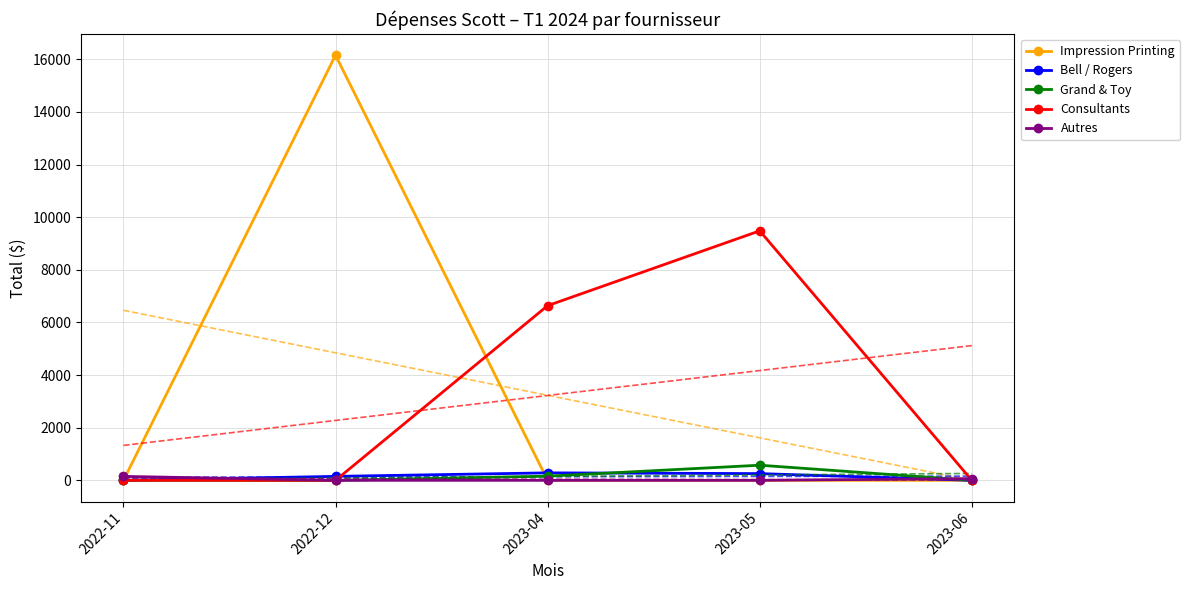

How many intersections are there between Bell / Rogers and Autres?

2